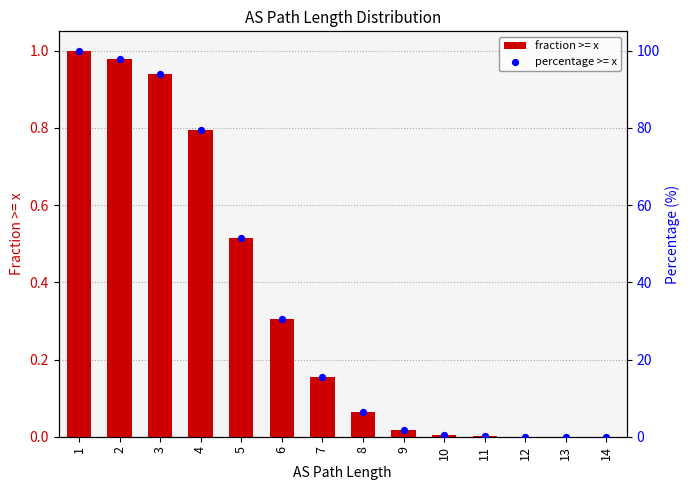

Which series contains the lowest Y value?

perc_gte